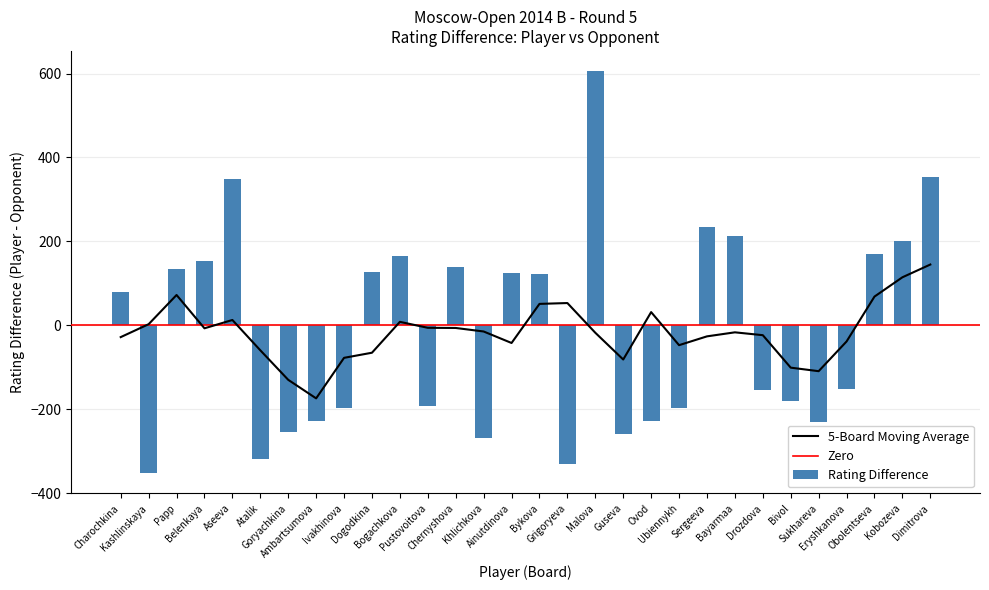

What is the difference between the maximum and minimum values in the Rating Difference series?

959